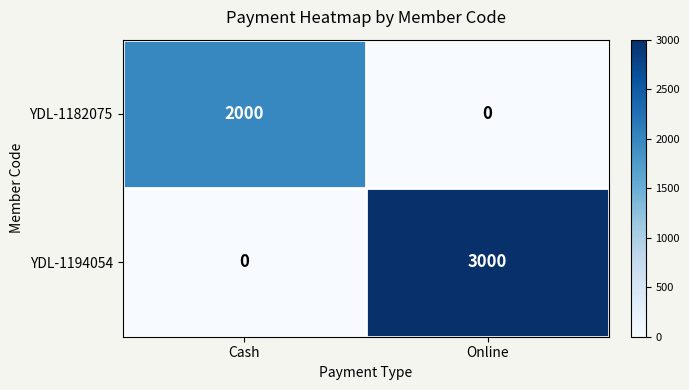

What is the maximum value shown in the chart?

3000